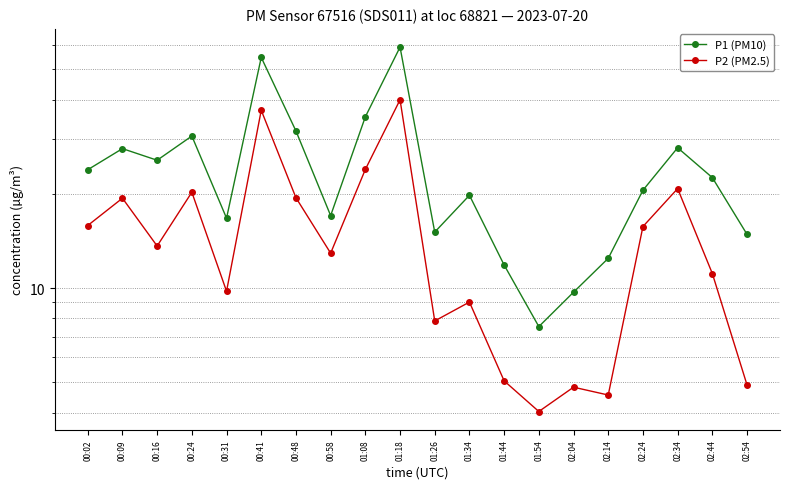

The value of P2 (PM2.5) at 00:16 is 13.6. True or false?

True